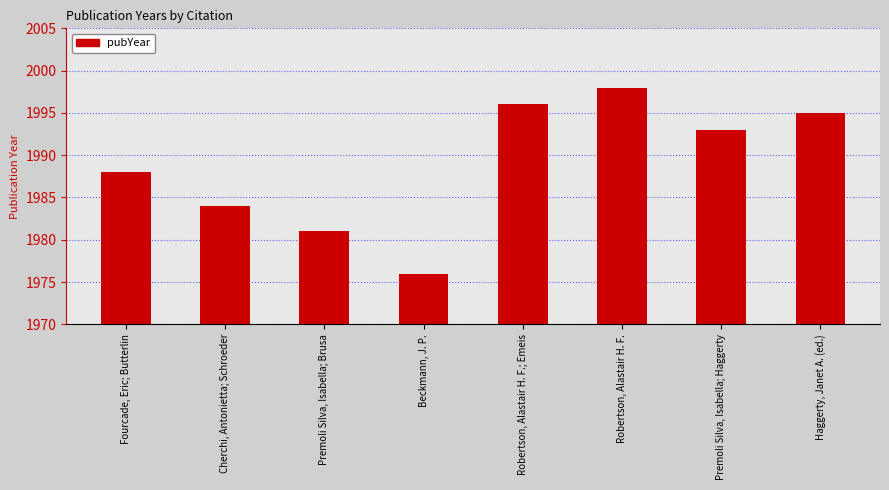

What is the difference between the values at Premoli Silva, Isabella; Brusa and Beckmann, J. P.?

5